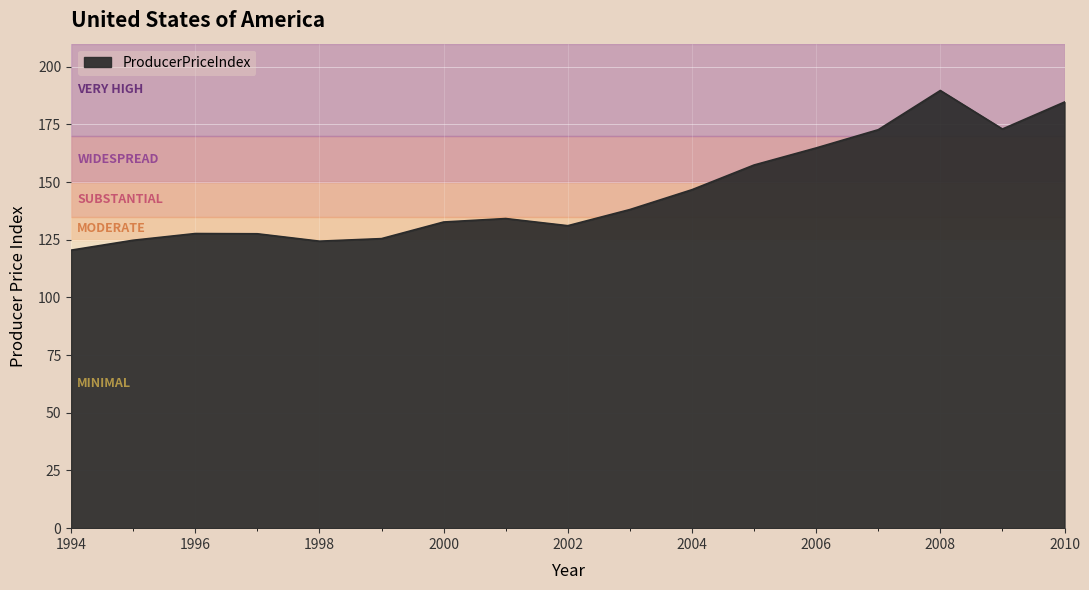

What is the smallest value displayed?

120.5